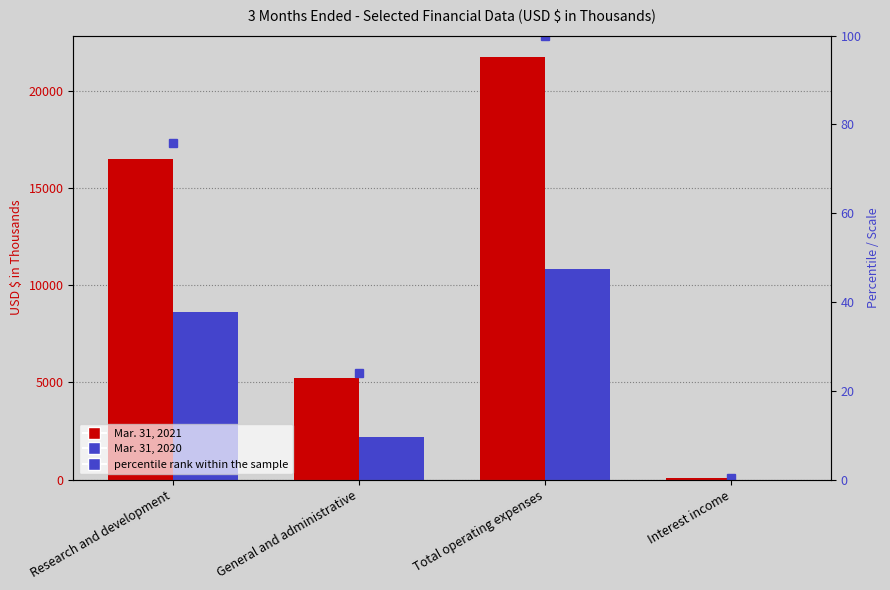

Reading left to right, transcribe all the data shown in this chart.

Mar. 31, 2021: Research and development=16509.0	General and administrative=5237.0	Total operating expenses=21746.0	Interest income=64.0
Mar. 31, 2020: Research and development=8632.0	General and administrative=2183.0	Total operating expenses=10815.0	Interest income=0.0
percentile rank within the sample: Research and development=75.9	General and administrative=24.1	Total operating expenses=100.0	Interest income=0.3